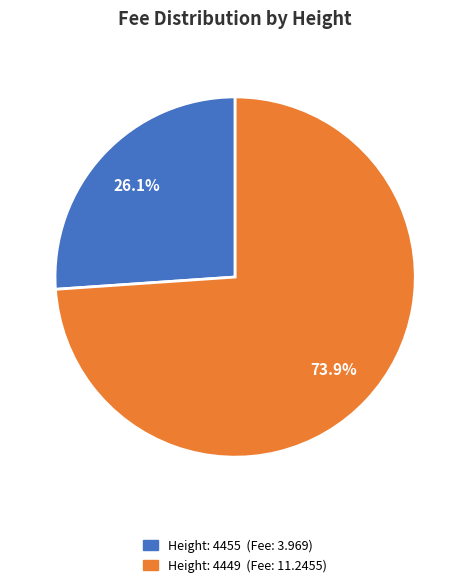

Count the number of slices in the pie.

2